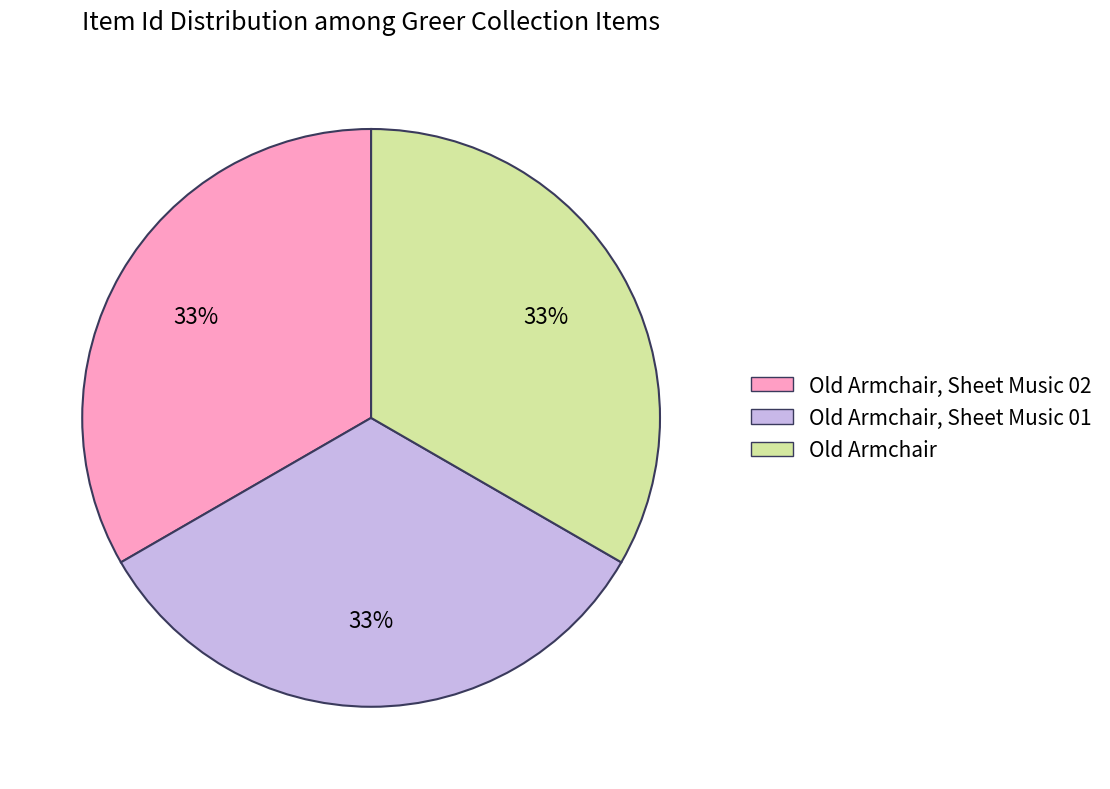

Is there any slice that represents more than half of the pie?

No